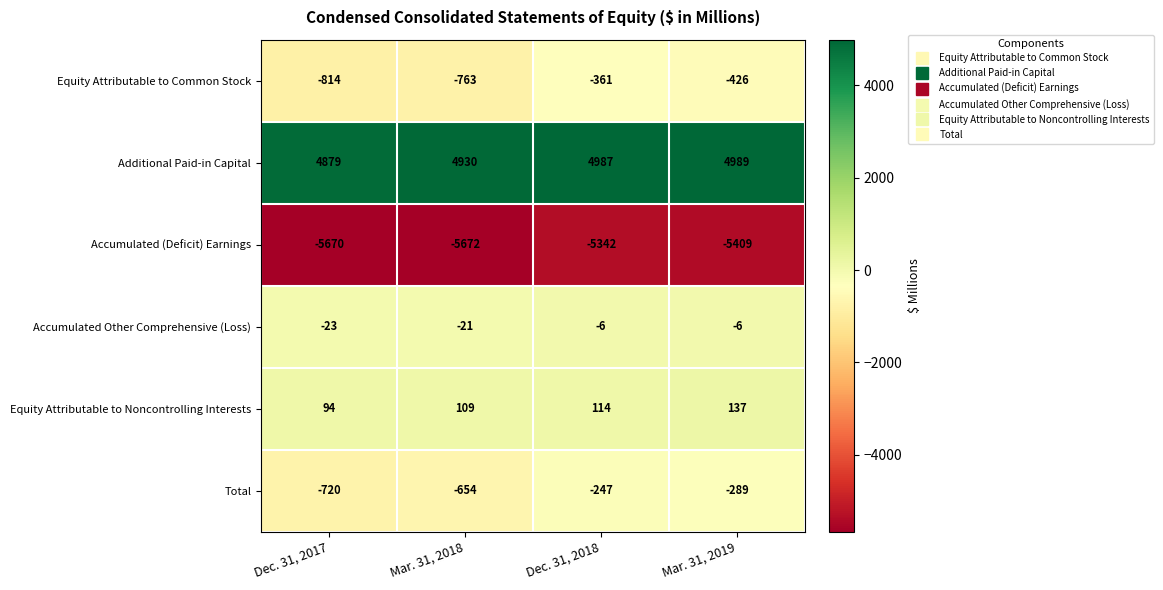

At which category does the chart reach its minimum across all series?

Mar. 31, 2018